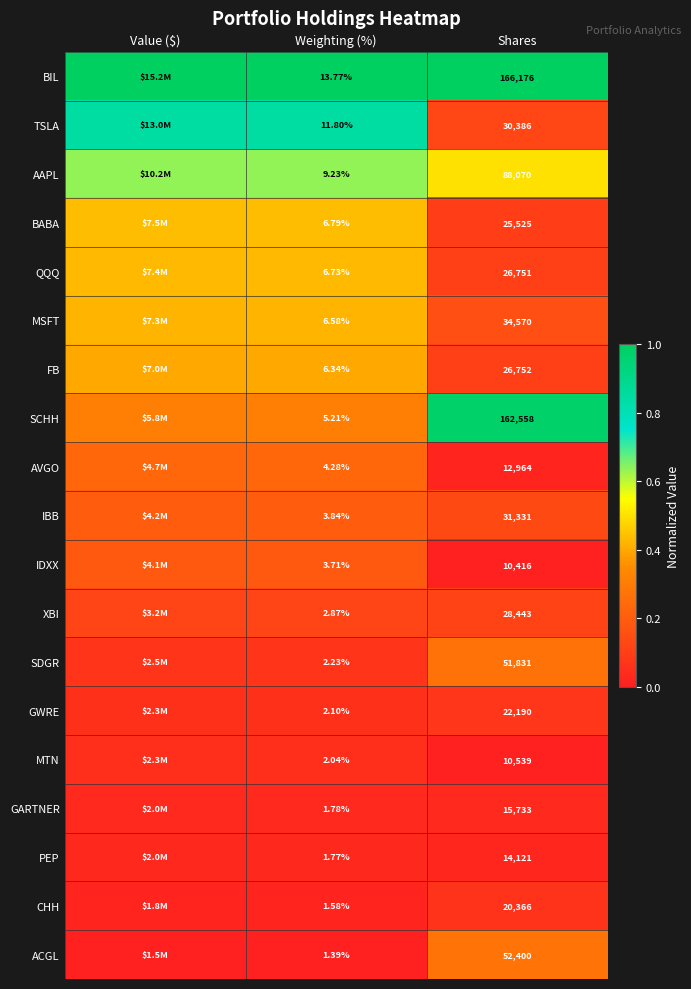

Between Weighting (%) and Shares, which series saw the biggest shift?

BIL